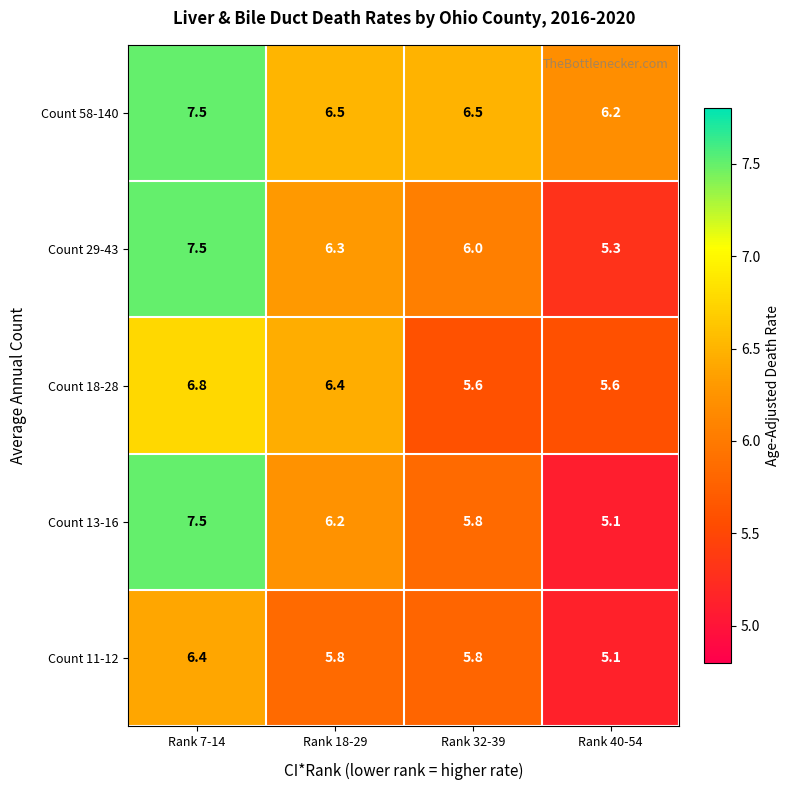

What is the total value across all series at Rank 7-14?

35.7